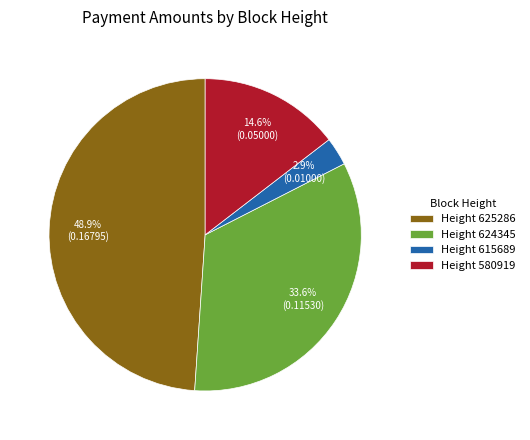

Combined, what portion of the pie is Height 615689 and Height 580919?

17.5%